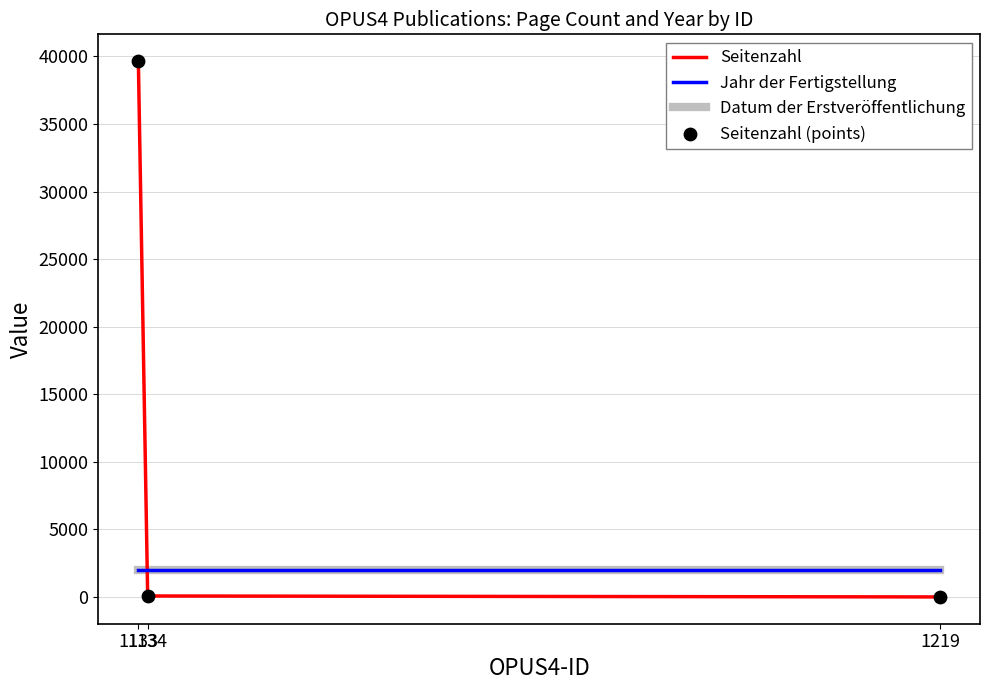

At how many categories does at least one series exceed 24101?

1